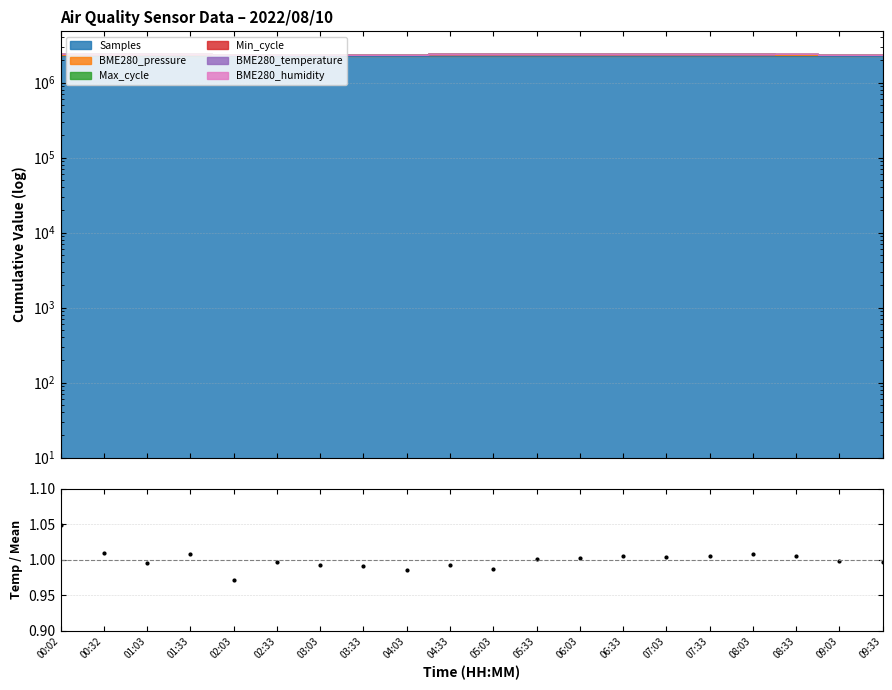

Does the chart have visible grid lines?

Yes